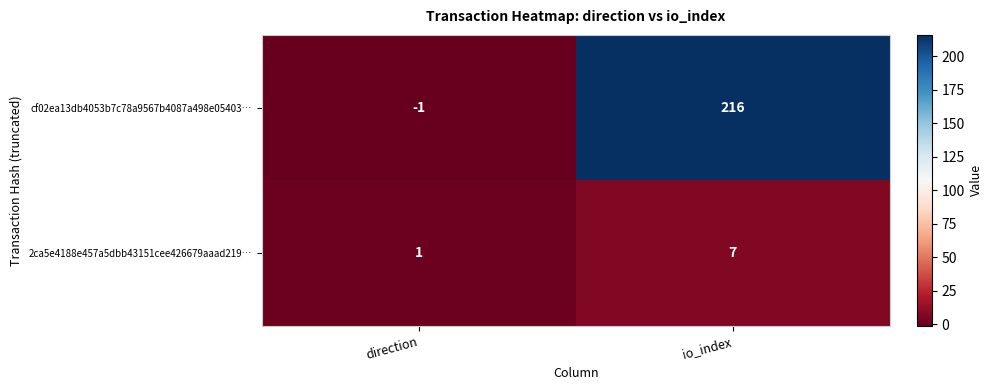

Which series changed the most between direction and io_index?

cf02ea13db4053b7c78a9567b4087a498e05403…